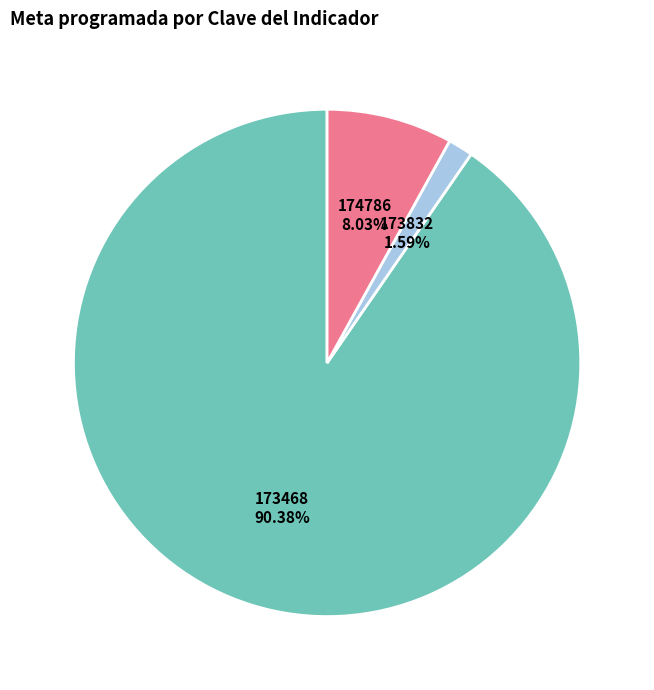

What is the ratio of the value at 173832 to the value at 174786?

0.2